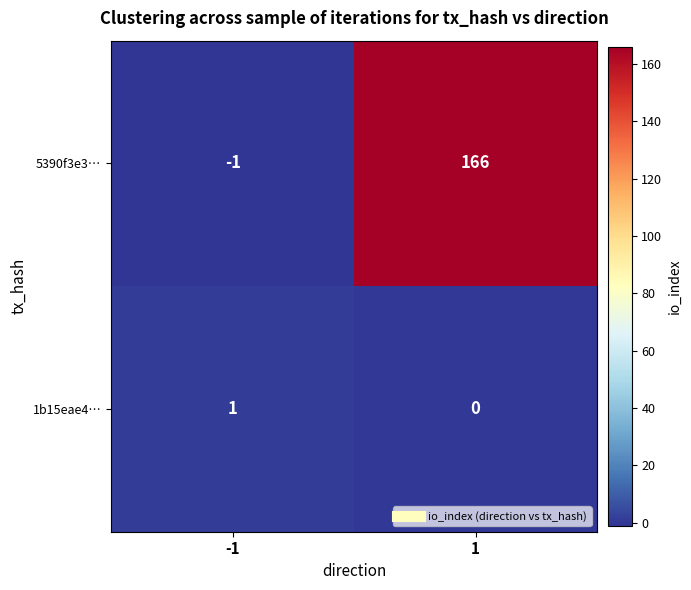

At which category is the sum across all series the highest?

1